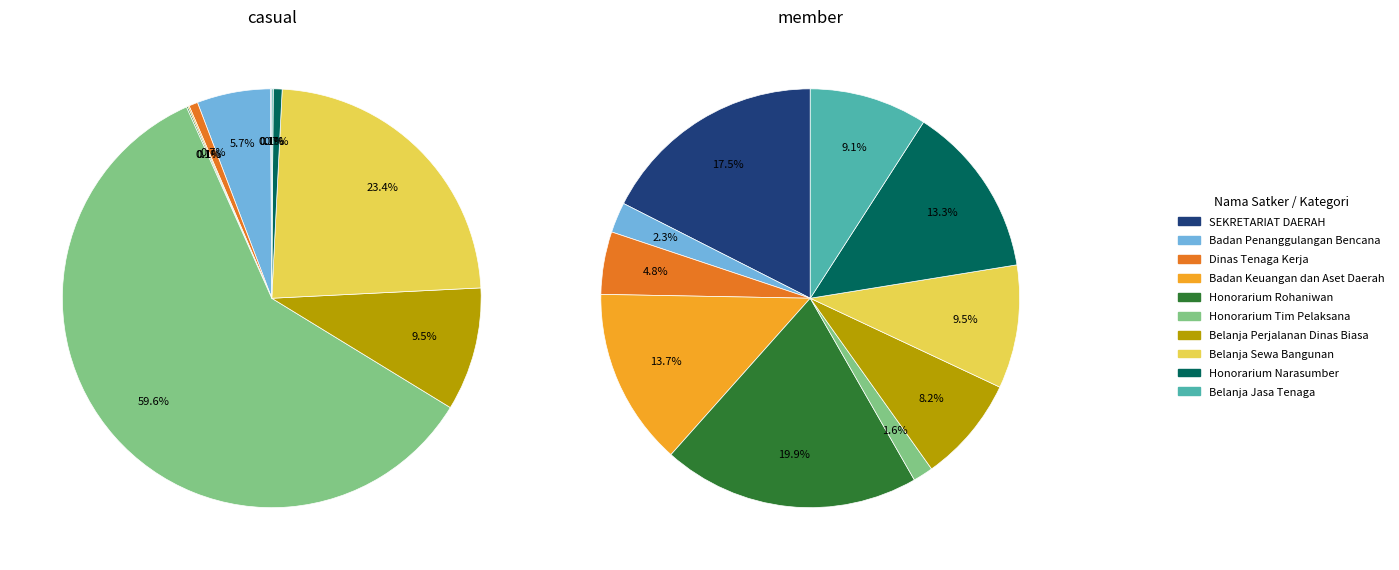

Which series has the widest spread of values?

casual